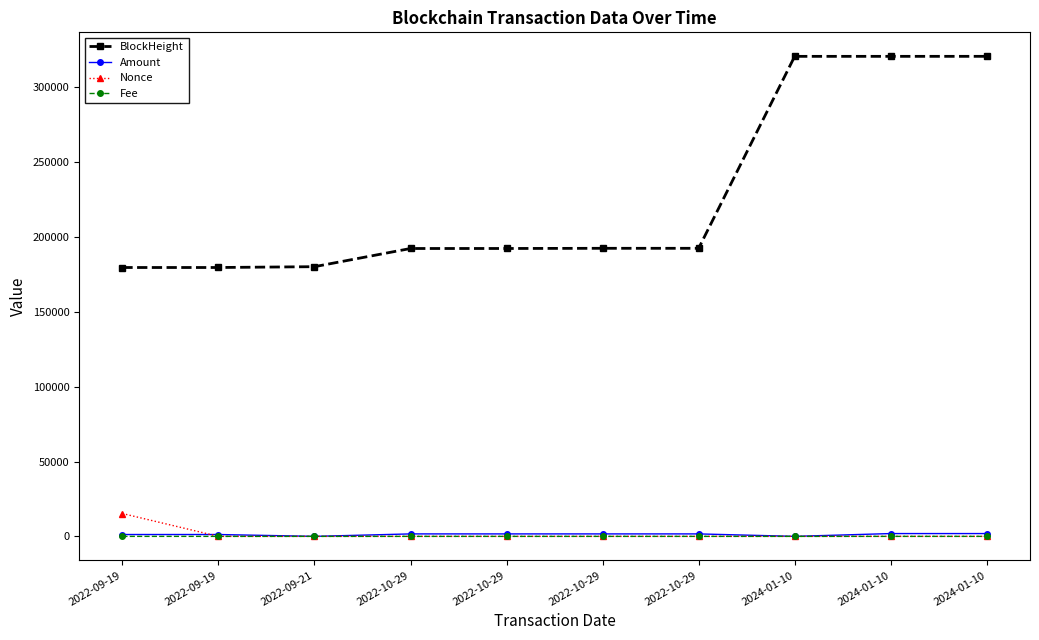

At how many categories does at least one series exceed 302426?

3